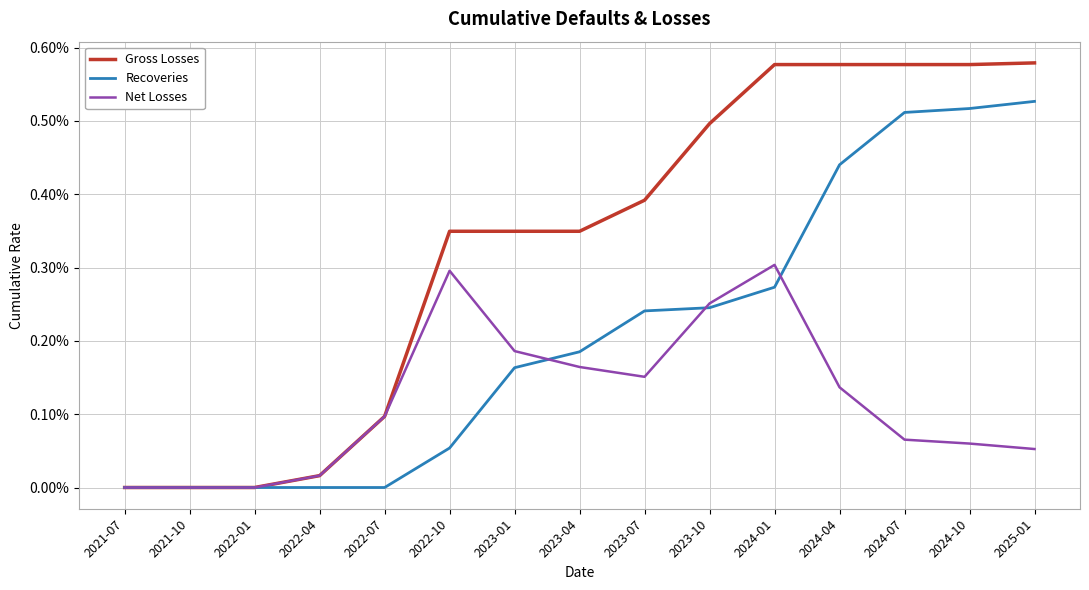

Does the chart display data point markers on the line(s)?

No